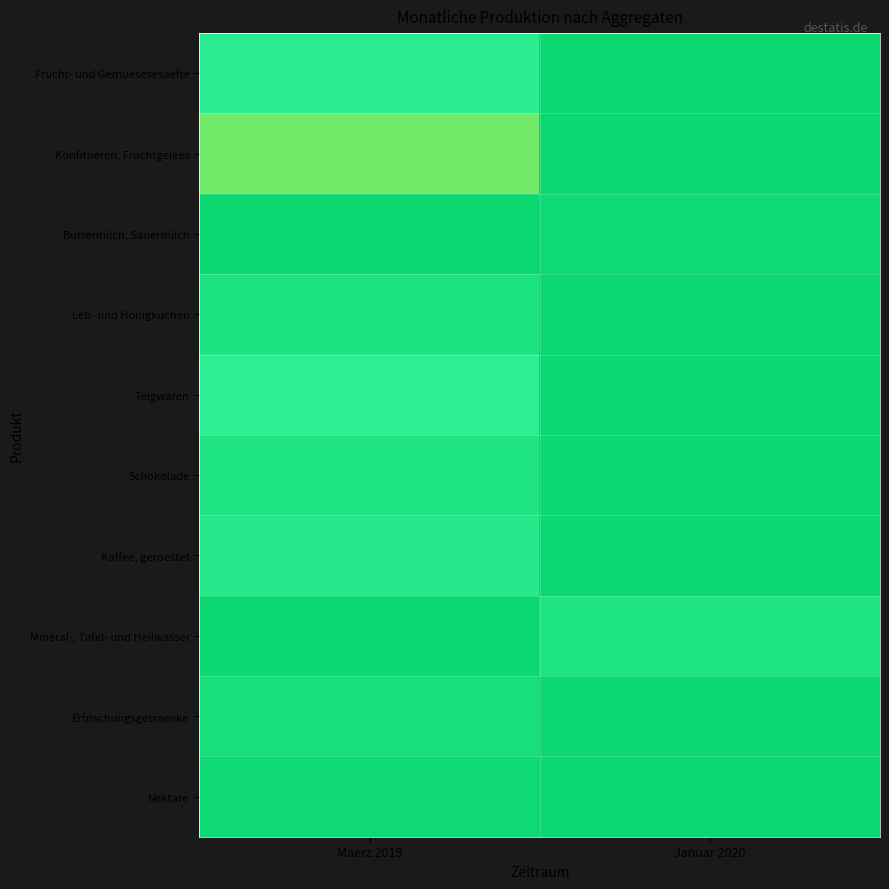

Count the number of categories in the chart.

2